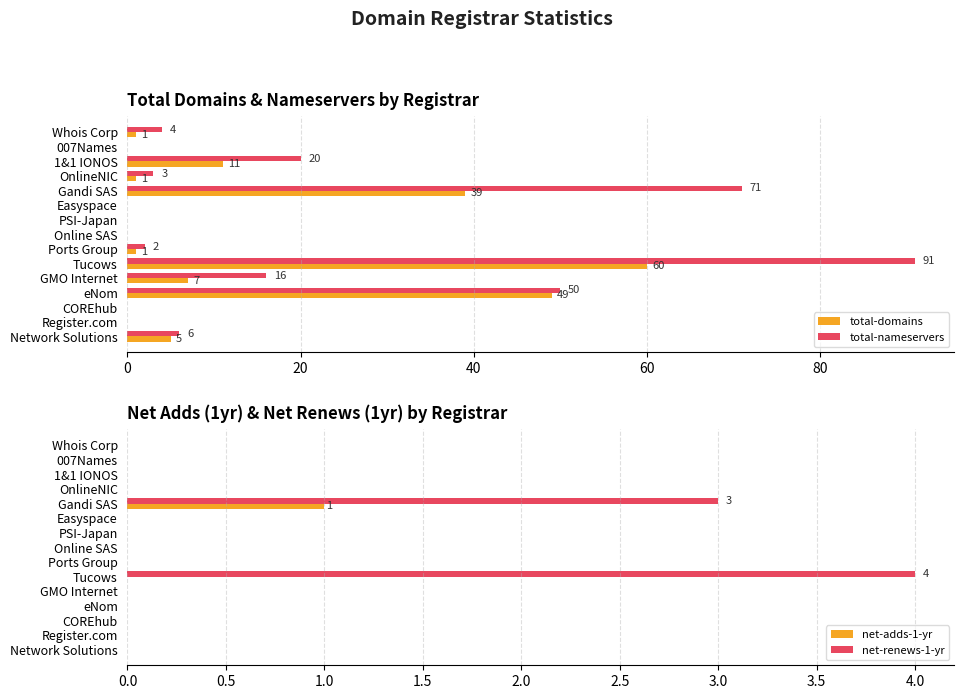

What is the value of the total-nameservers bar at the 15th from the left?

4